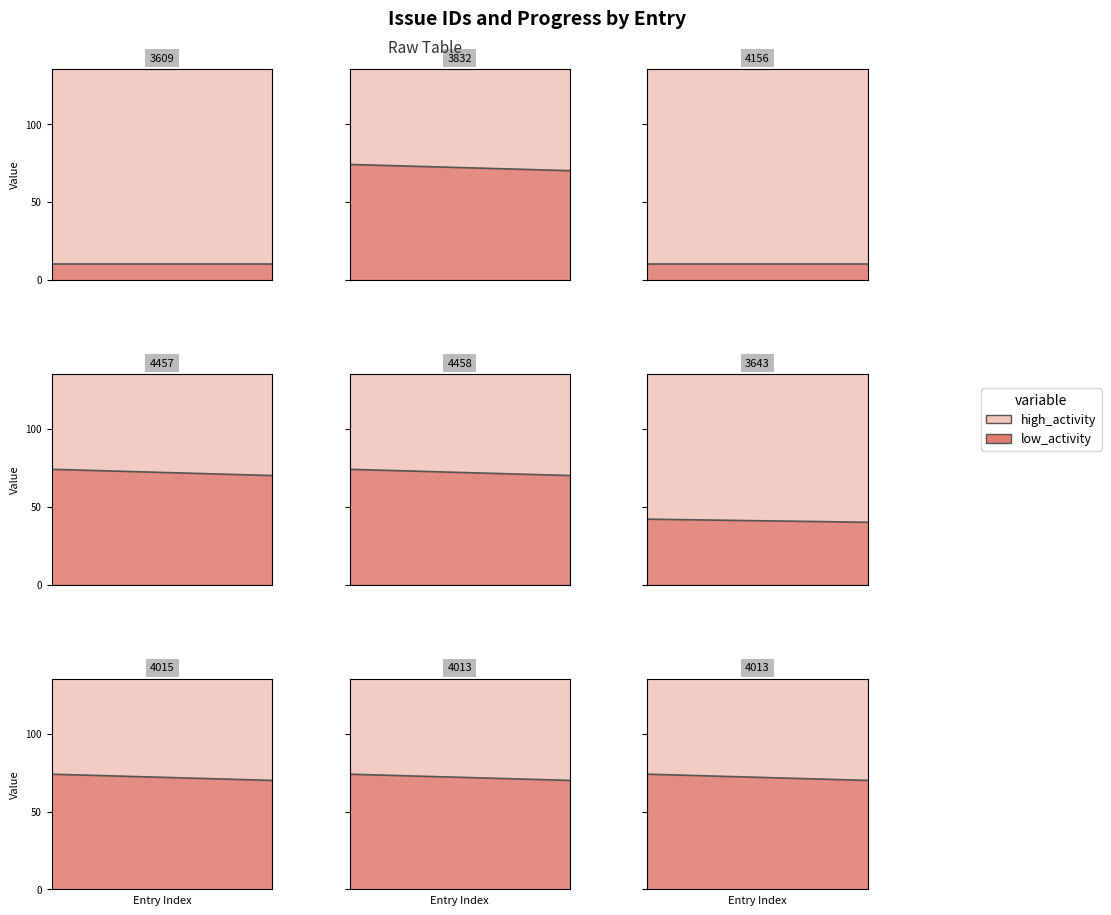

Which series has the widest spread of values?

high_activity